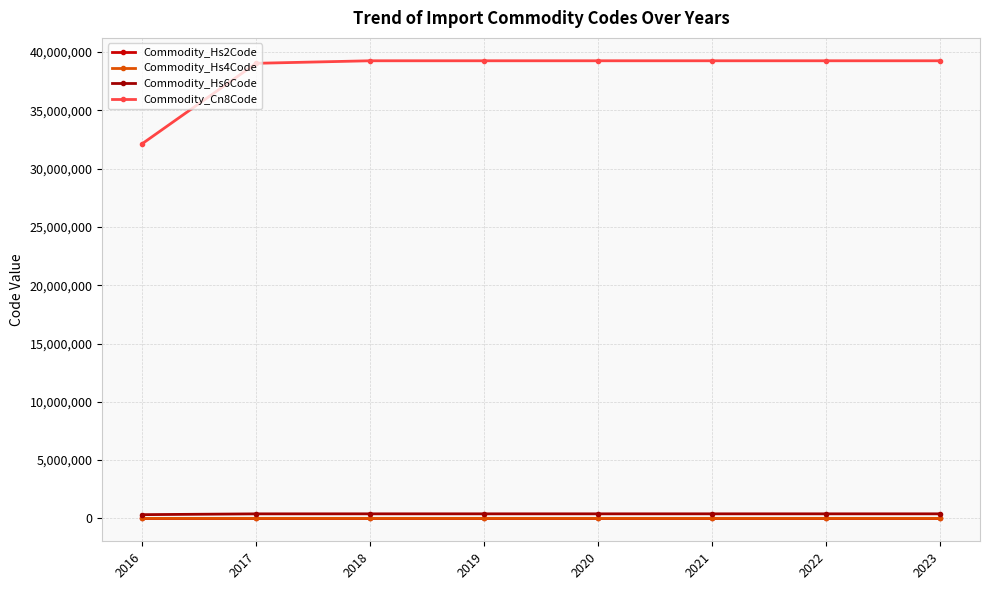

True or false: Commodity_Cn8Code and Commodity_Hs6Code cross at least once.

False